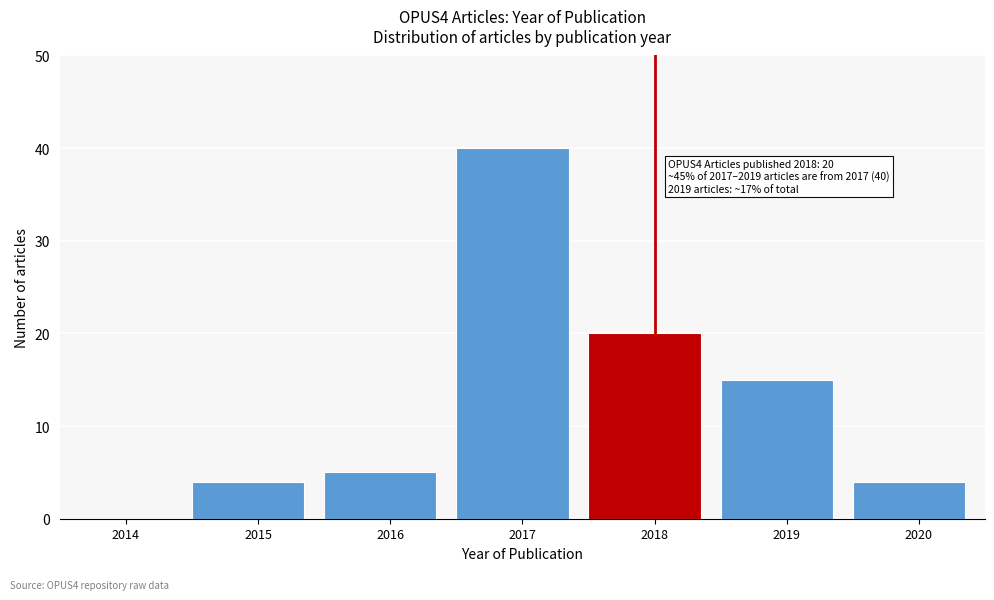

Reading left to right, transcribe all the data shown in this chart.

2014=0	2015=4	2016=5	2017=40	2018=20	2019=15	2020=4